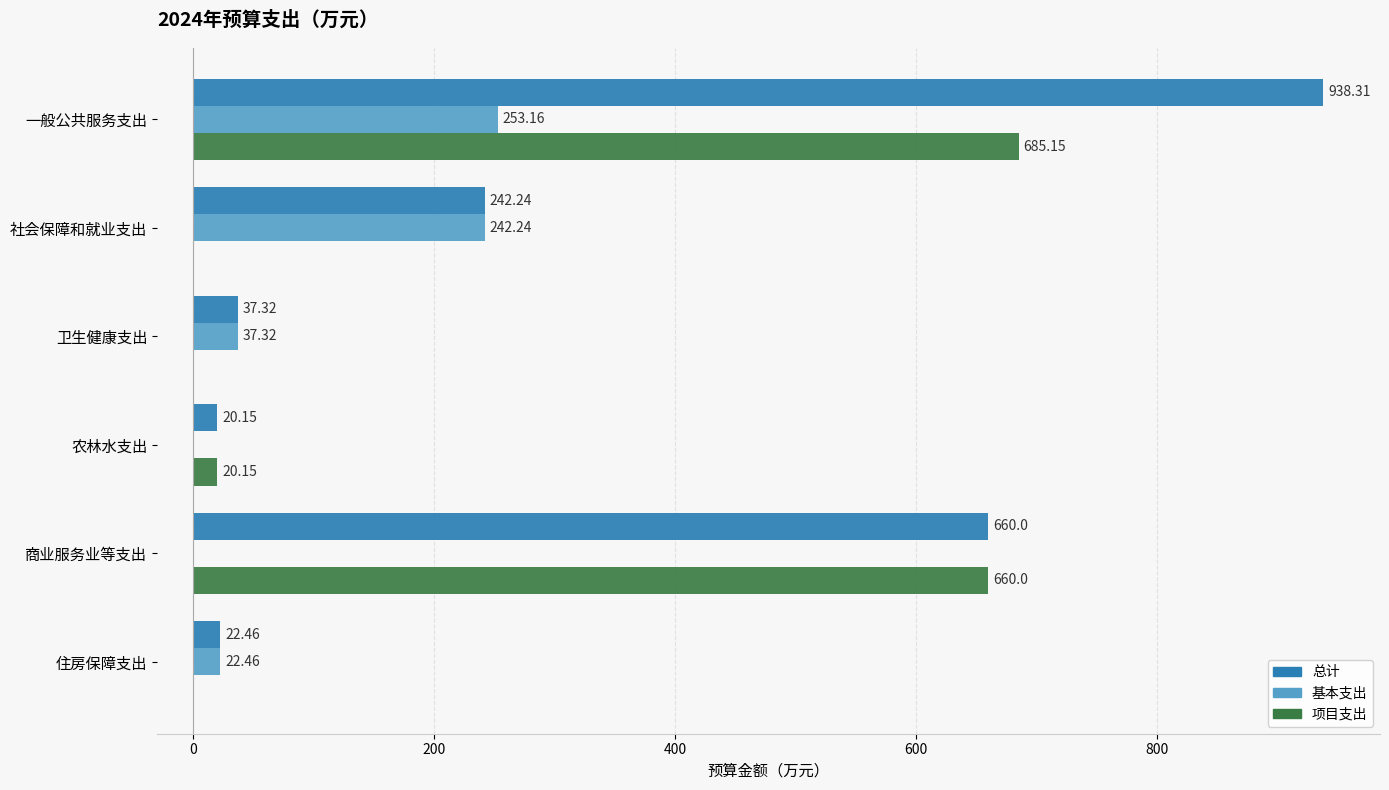

At which category is the sum across all series the highest?

一般公共服务支出